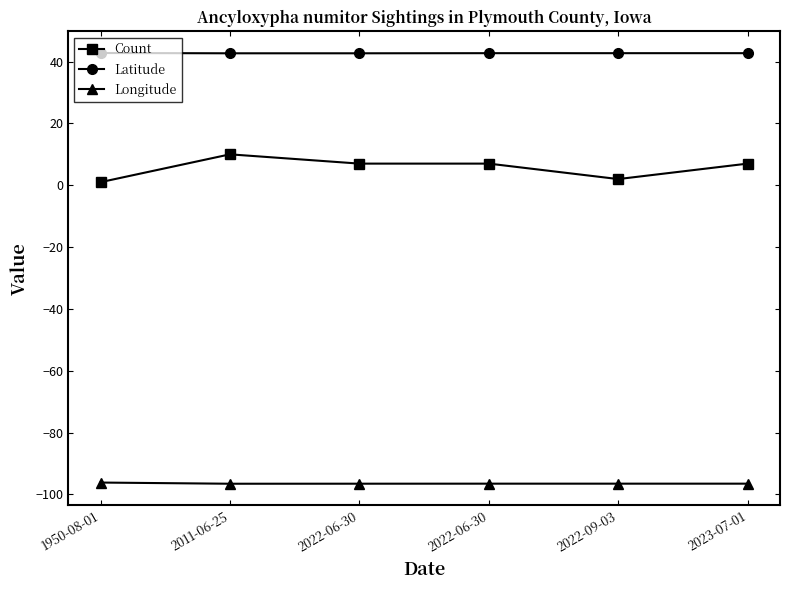

At which category is the sum across all series the highest?

2011-06-25